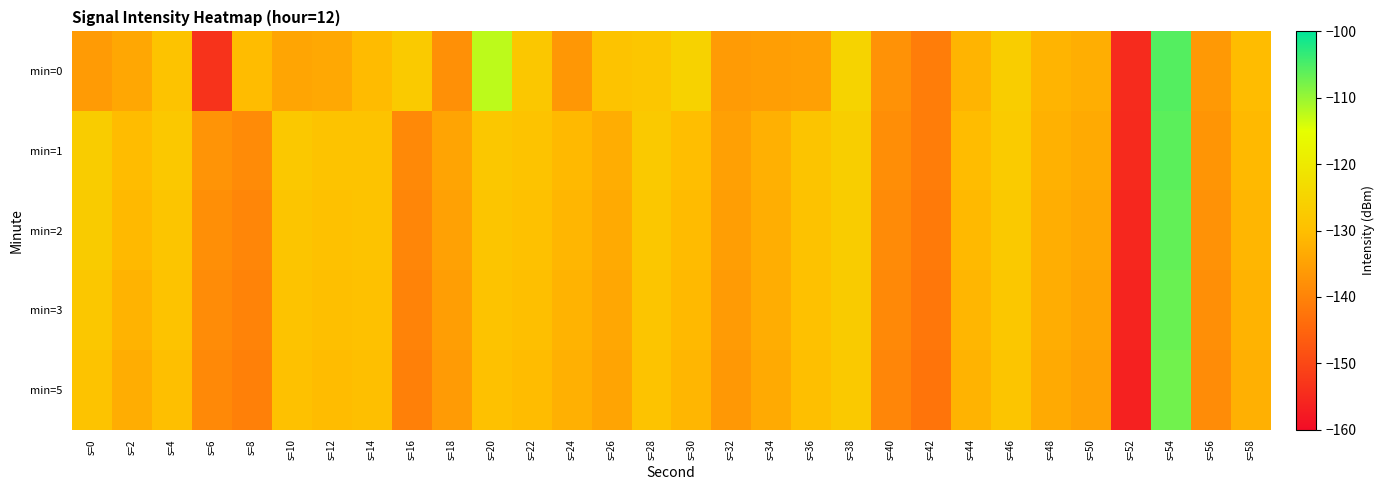

Reading left to right, what are all the values shown in this chart?

min=0: s=0=-135.9	s=2=-134.0	s=4=-129.0	s=6=-153.5	s=8=-130.4	s=10=-134.4	s=12=-133.8	s=14=-130.7	s=16=-127.2	s=18=-137.8	s=20=-112.3	s=22=-128.1	s=24=-136.8	s=26=-128.9	s=28=-128.3	s=30=-125.3	s=32=-136.1	s=34=-135.5	s=36=-135.2	s=38=-125.3	s=40=-137.5	s=42=-141.0	s=44=-131.9	s=46=-126.6	s=48=-131.8	s=50=-132.9	s=52=-154.8	s=54=-105.6	s=56=-136.2	s=58=-130.6
min=1: s=0=-126.8	s=2=-130.6	s=4=-127.9	s=6=-137.1	s=8=-138.8	s=10=-127.8	s=12=-128.9	s=14=-128.9	s=16=-139.0	s=18=-134.5	s=20=-128.0	s=22=-129.0	s=24=-131.0	s=26=-133.0	s=28=-127.5	s=30=-130.2	s=32=-135.1	s=34=-132.4	s=36=-128.7	s=38=-126.3	s=40=-138.2	s=42=-141.0	s=44=-130.5	s=46=-127.1	s=48=-132.3	s=50=-133.5	s=52=-155.0	s=54=-106.0	s=56=-137.0	s=58=-131.0
min=2: s=0=-127.0	s=2=-131.0	s=4=-128.5	s=6=-138.0	s=8=-139.5	s=10=-128.5	s=12=-129.5	s=14=-129.0	s=16=-139.5	s=18=-135.0	s=20=-128.5	s=22=-129.5	s=24=-131.5	s=26=-133.5	s=28=-128.0	s=30=-130.7	s=32=-135.6	s=34=-132.9	s=36=-129.2	s=38=-126.8	s=40=-138.7	s=42=-141.5	s=44=-131.0	s=46=-127.6	s=48=-132.8	s=50=-134.0	s=52=-155.5	s=54=-106.5	s=56=-137.5	s=58=-131.5
min=3: s=0=-128.0	s=2=-132.0	s=4=-129.0	s=6=-138.5	s=8=-140.0	s=10=-129.0	s=12=-130.0	s=14=-129.5	s=16=-140.0	s=18=-135.5	s=20=-129.0	s=22=-130.0	s=24=-132.0	s=26=-134.0	s=28=-128.5	s=30=-131.0	s=32=-136.0	s=34=-133.0	s=36=-129.5	s=38=-127.0	s=40=-139.0	s=42=-142.0	s=44=-131.5	s=46=-128.0	s=48=-133.0	s=50=-134.5	s=52=-156.0	s=54=-107.0	s=56=-138.0	s=58=-132.0
min=5: s=0=-129.0	s=2=-133.0	s=4=-130.0	s=6=-139.0	s=8=-140.5	s=10=-129.5	s=12=-130.5	s=14=-130.0	s=16=-140.5	s=18=-136.0	s=20=-129.5	s=22=-130.5	s=24=-132.5	s=26=-134.5	s=28=-129.0	s=30=-131.5	s=32=-136.5	s=34=-133.5	s=36=-130.0	s=38=-127.5	s=40=-139.5	s=42=-142.5	s=44=-132.0	s=46=-128.5	s=48=-133.5	s=50=-135.0	s=52=-156.5	s=54=-107.5	s=56=-138.5	s=58=-132.5